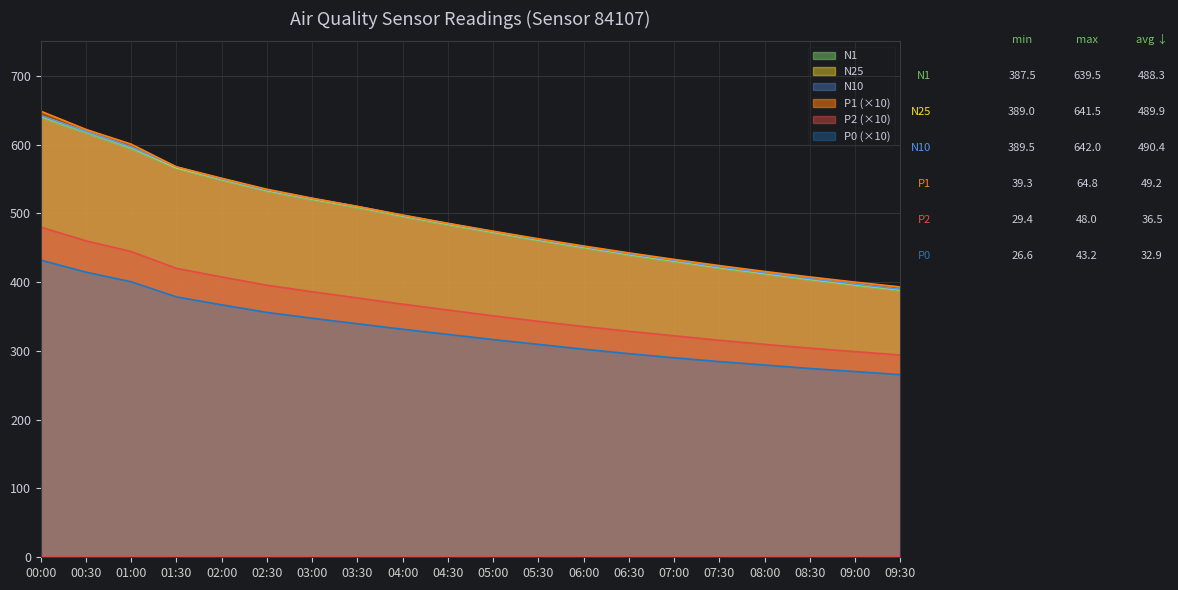

Read the N25 value at 08:30.

404.5